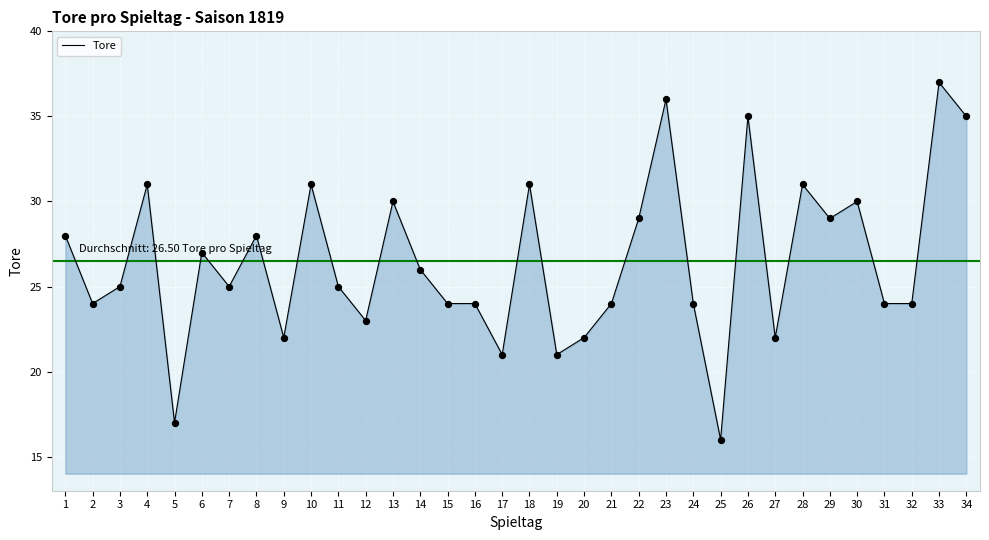

What is the ratio of the value at 33 to the value at 19?

1.8